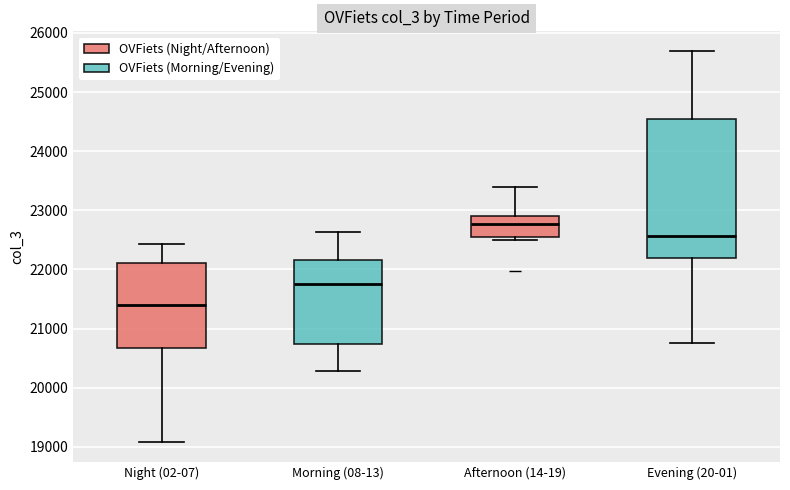

Where does the lower whisker of the box for Evening (20-01) end on the y-axis? The values are not printed on the chart, so give them approximately, as read against the axis.

20800